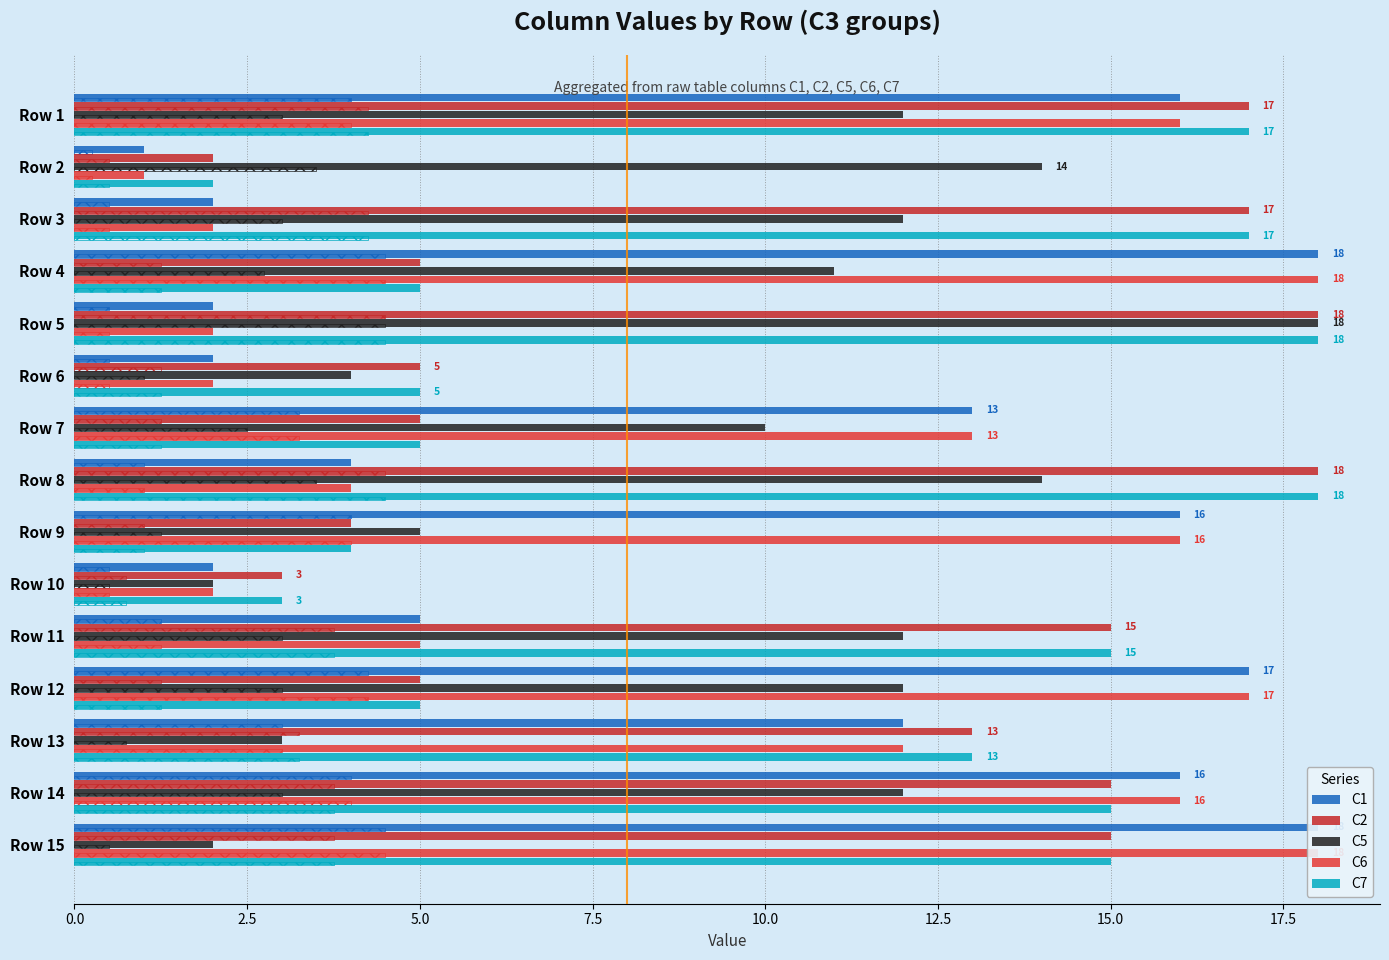

Reading left to right, what are all the values shown in this chart?

C1: 16	1	2	18	2	2	13	4	16	2	5	17	12	16	18
C2: 17	2	17	5	18	5	5	18	4	3	15	5	13	15	15
C5: 12	14	12	11	18	4	10	14	5	2	12	12	3	12	2
C6: 16	1	2	18	2	2	13	4	16	2	5	17	12	16	18
C7: 17	2	17	5	18	5	5	18	4	3	15	5	13	15	15